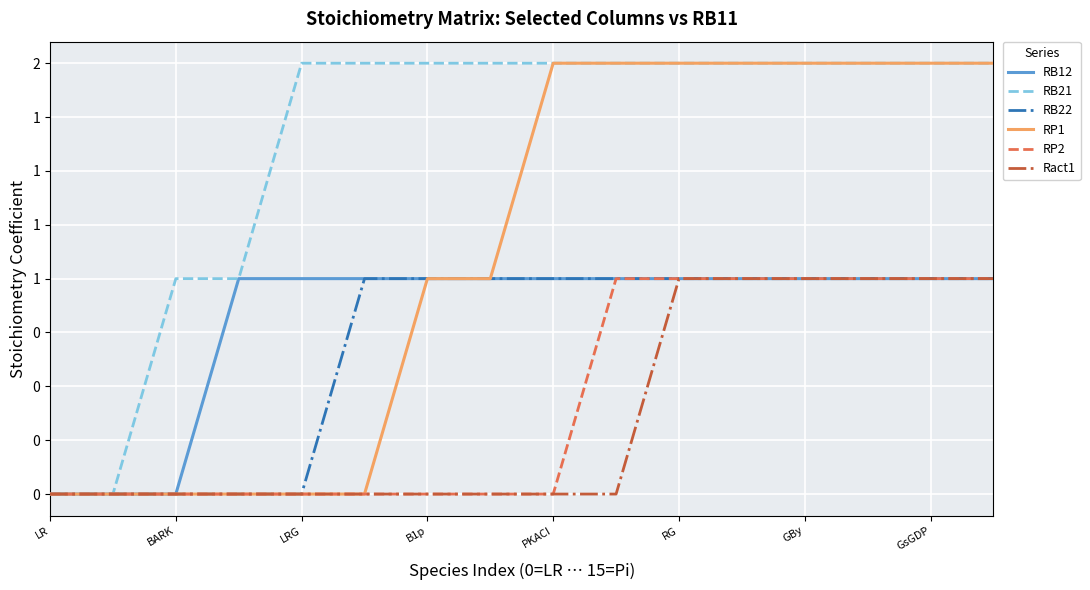

Which series has the largest total across all categories?

RB21